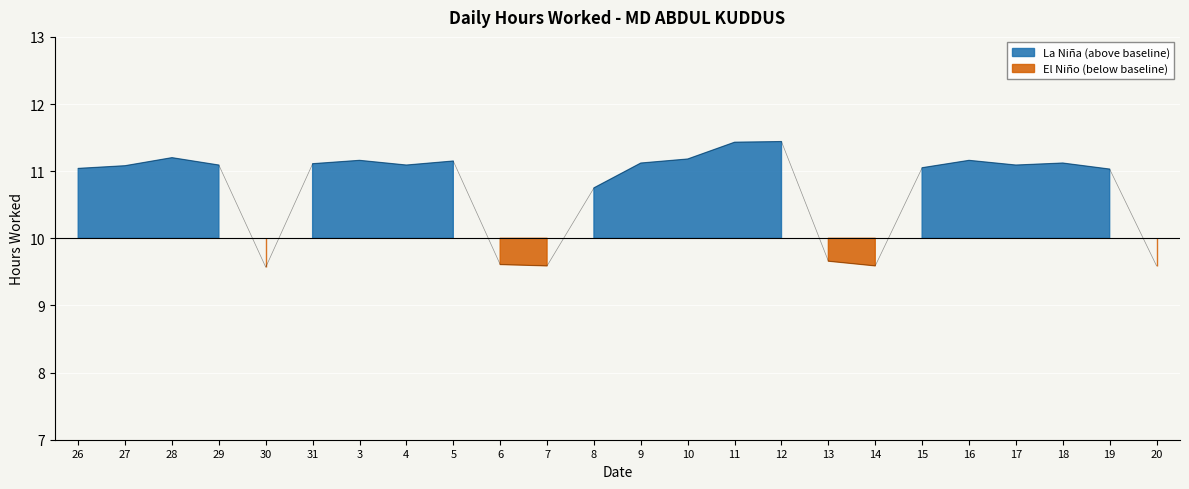

Approximately how many times larger is the value at 7 compared to 18?

0.9